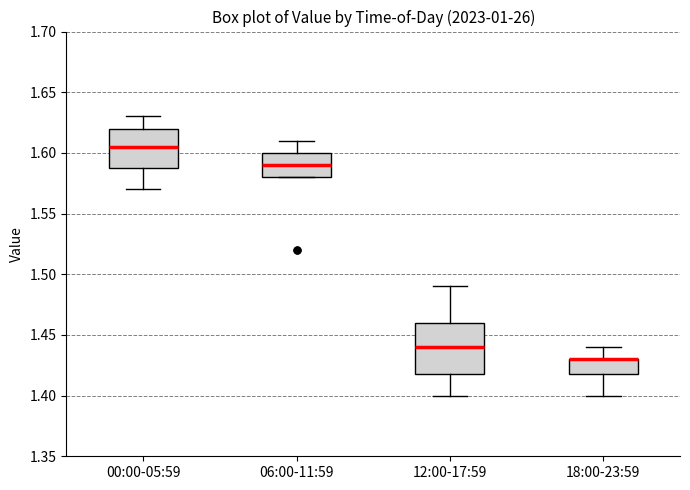

Reading left to right, read every box against the y-axis: the position of its median line, the range the box covers, and the ends of its whiskers. The values are not printed on the chart, so give them approximately, as read against the axis.

00:00-05:59: median 1.605, box 1.590 to 1.620, whiskers 1.570 to 1.630
06:00-11:59: median 1.590, box 1.580 to 1.600, whiskers 1.580 to 1.610
12:00-17:59: median 1.440, box 1.420 to 1.460, whiskers 1.400 to 1.490
18:00-23:59: median 1.430 (drawn on the box's upper edge), box 1.420 to 1.430, whiskers 1.400 to 1.440